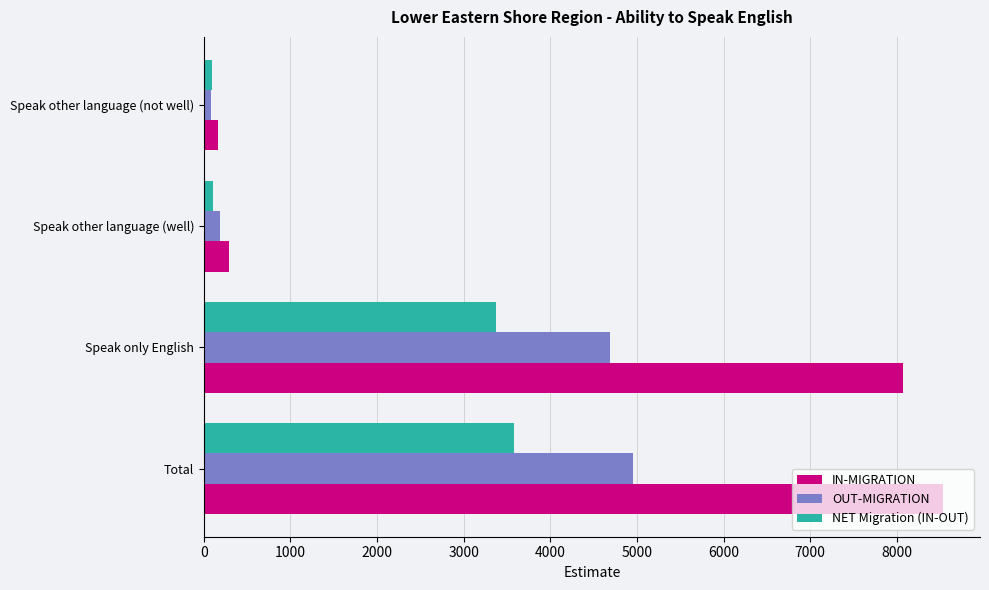

Which series has the largest total across all categories?

IN-MIGRATION